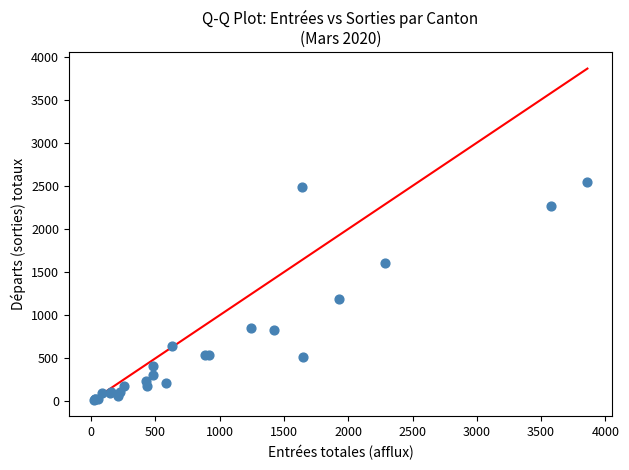

What Y value in the scatter plot is closest to 1282?

1184